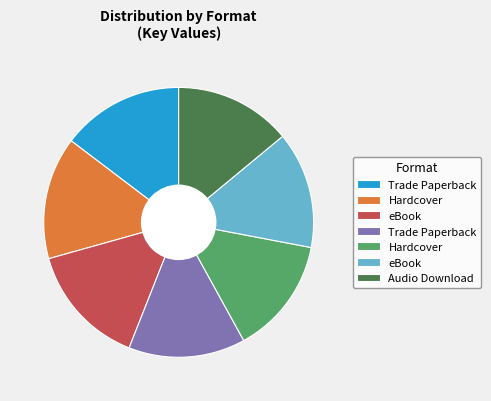

Is there a majority slice in this chart?

No